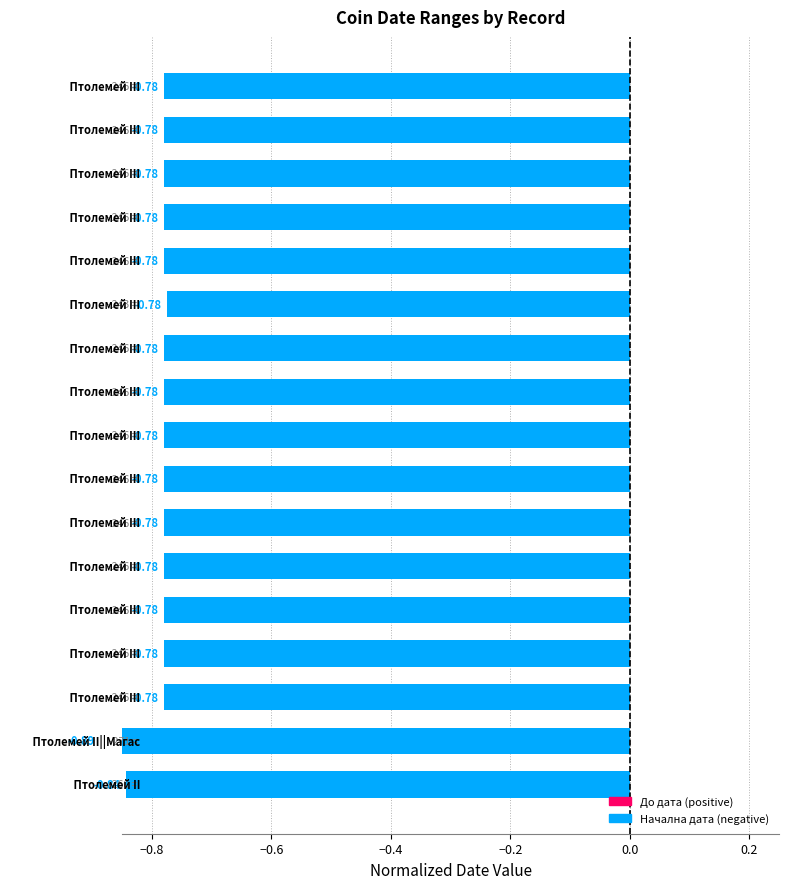

Reading left to right, list all the values displayed in this chart.

Птолемей II=-0.8	Птолемей II||Магас=-0.9	Птолемей III (B362)=-0.8	Птолемей III (B368)=-0.8	Птолемей III (B372)=-0.8	Птолемей III (B372a)=-0.8	Птолемей III (B372b)=-0.8	Птолемей III (B376)=-0.8	Птолемей III (B379)=-0.8	Птолемей III (B391)=-0.8	Птолемей III (B399)=-0.8	Птолемей III (B404)=-0.8	Птолемей III (B440)=-0.8	Птолемей III (B444)=-0.8	Птолемей III (B447)=-0.8	Птолемей III (B452)=-0.8	Птолемей III (B455)=-0.8